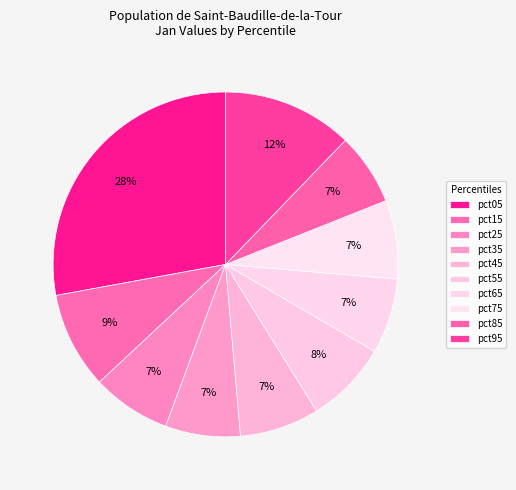

Which has a higher value, pct85 or pct15?

pct15